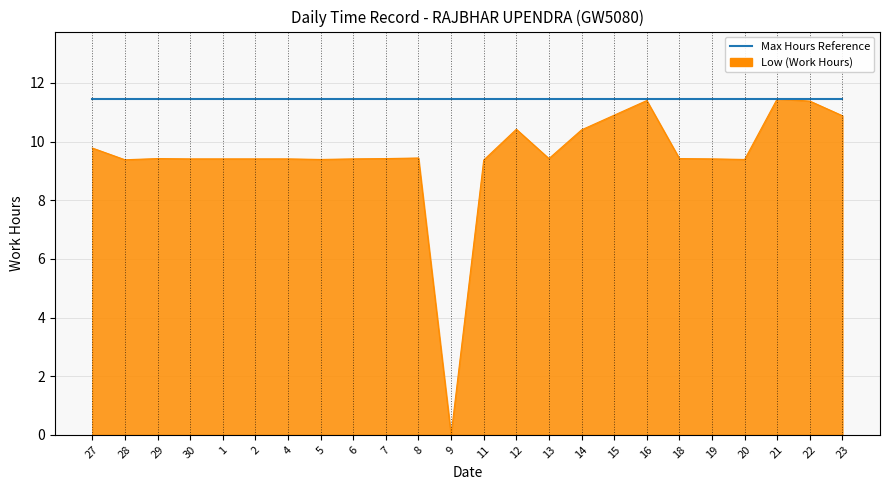

How many interior local peaks (higher than both neighbors) does the data have?

5